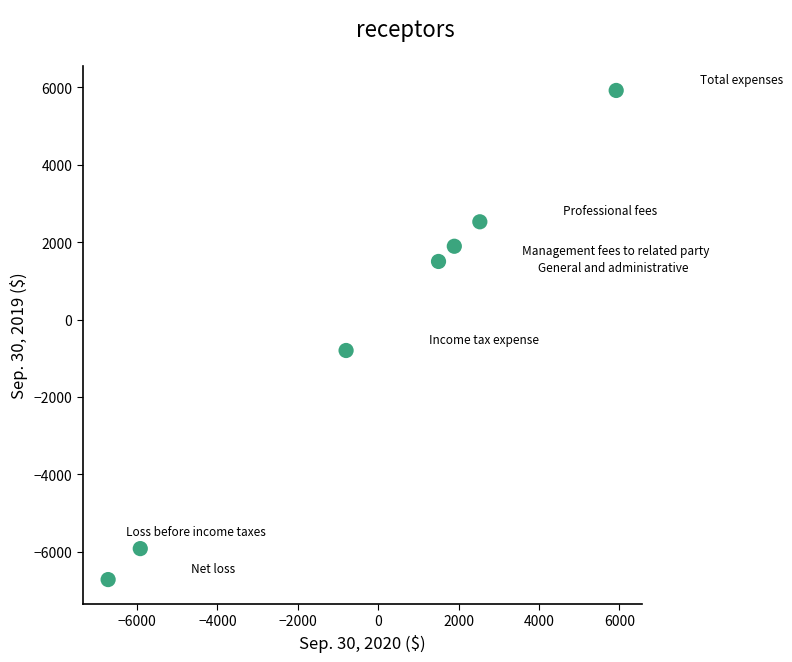

What Y value in the scatter plot is closest to -400?

-800